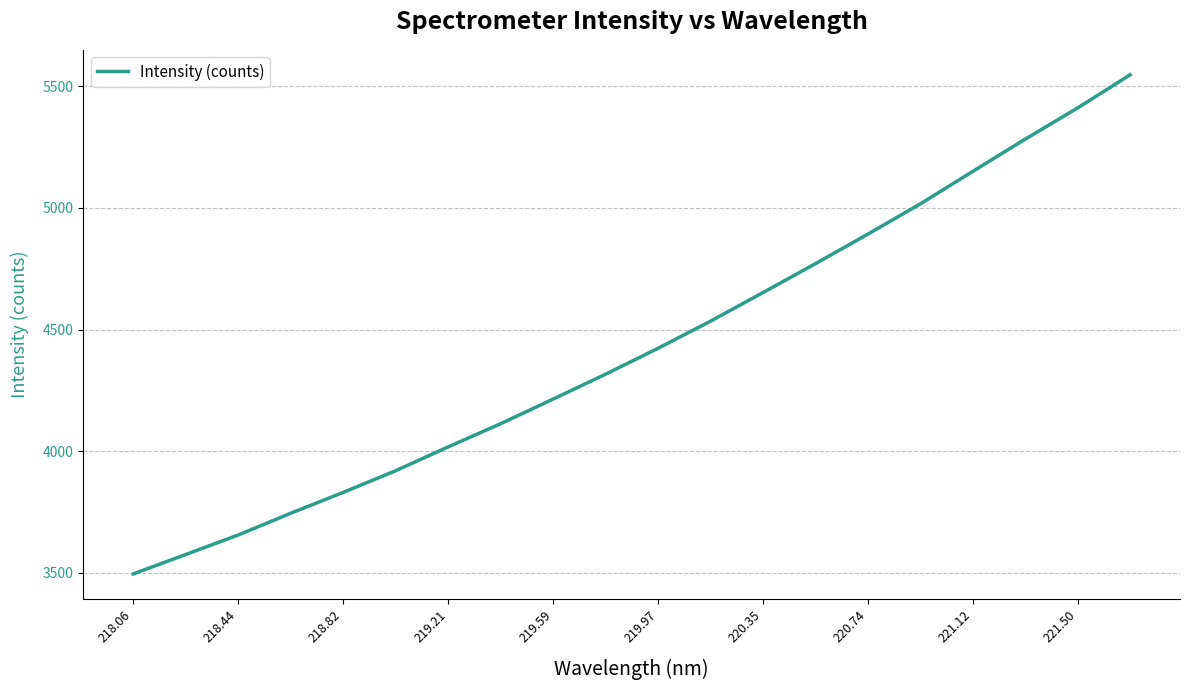

What is the smallest value displayed?

3495.5